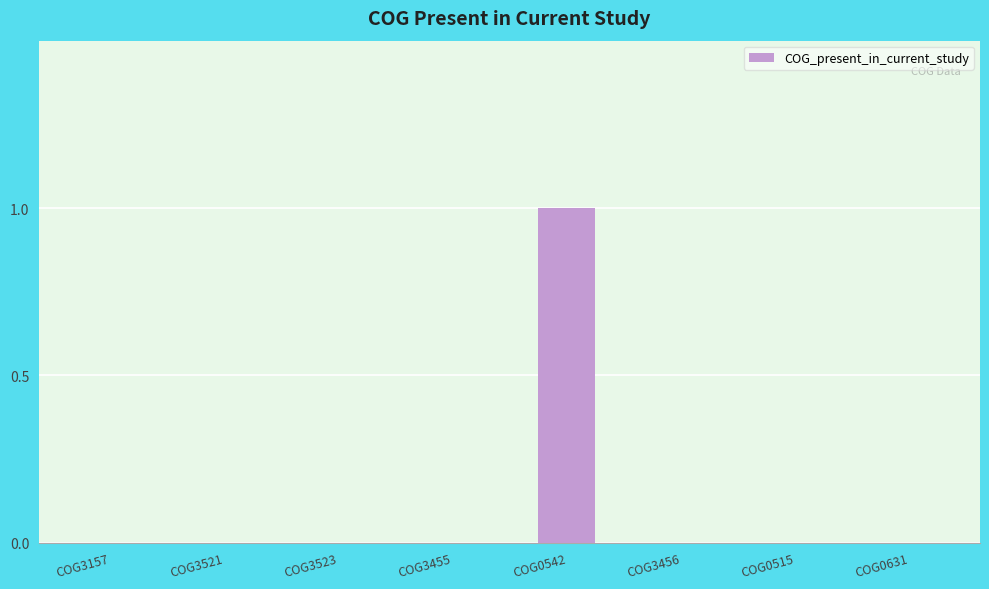

Which label corresponds to the largest value in the chart?

COG0542